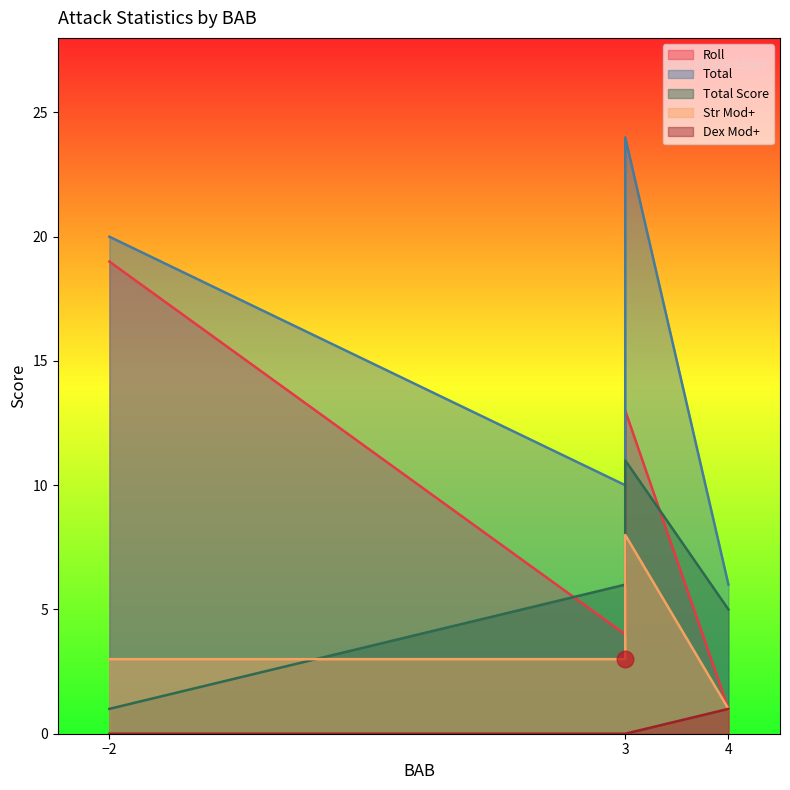

Which series has the largest total across all categories?

Total